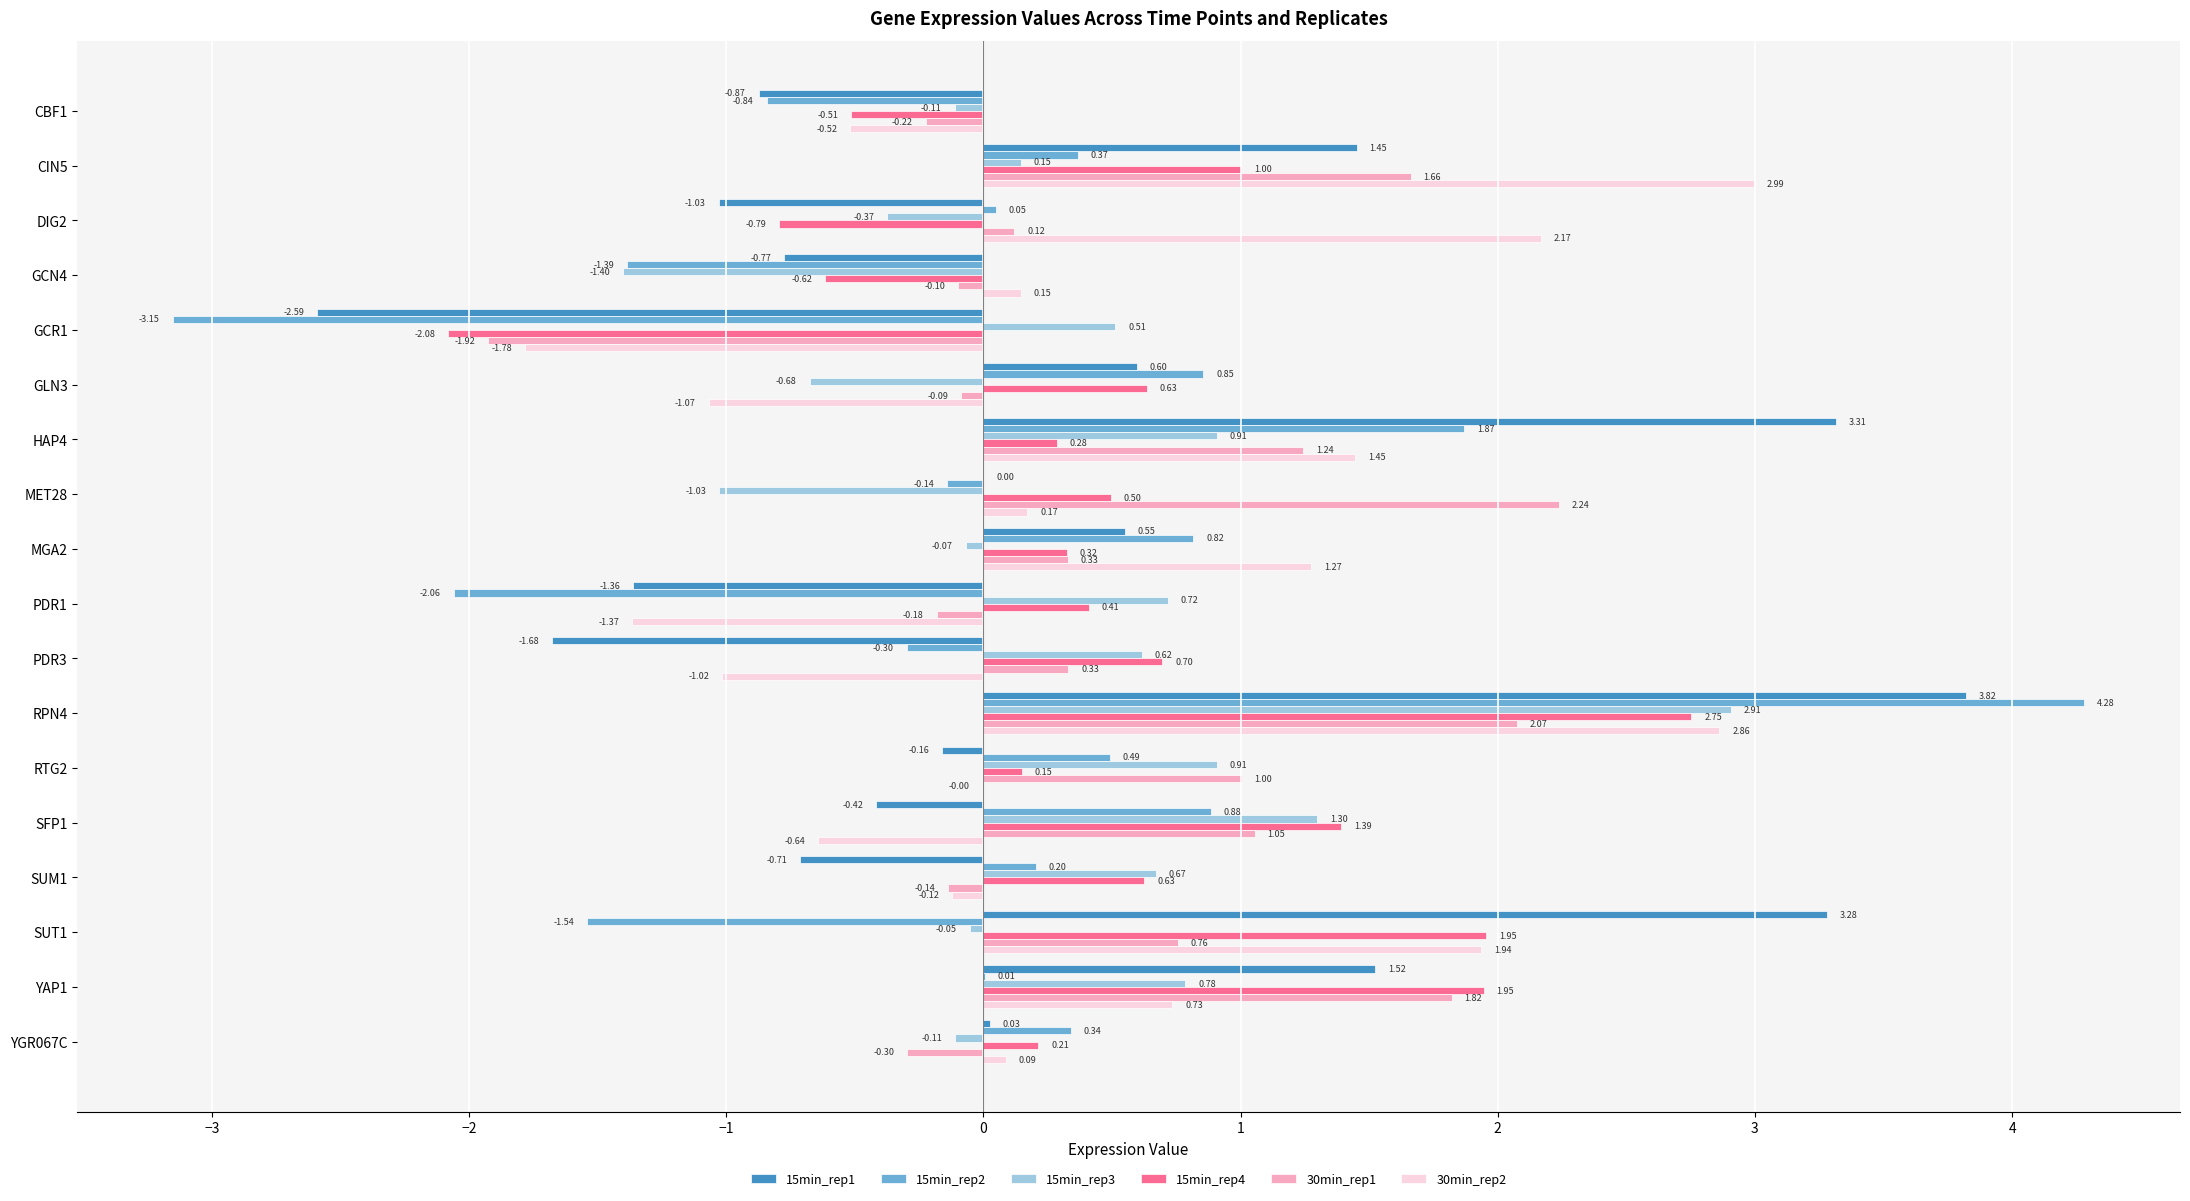

Is the value of 15min_rep2 at SFP1 greater than the value of 30min_rep1 at HAP4?

No